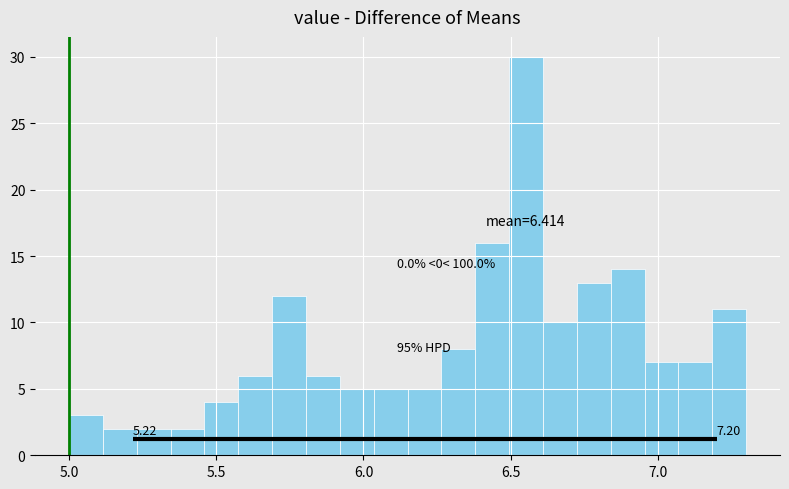

Around what value on the x-axis is the tallest bar? Give the approximate position of its centre, as read against the axis.

6.55